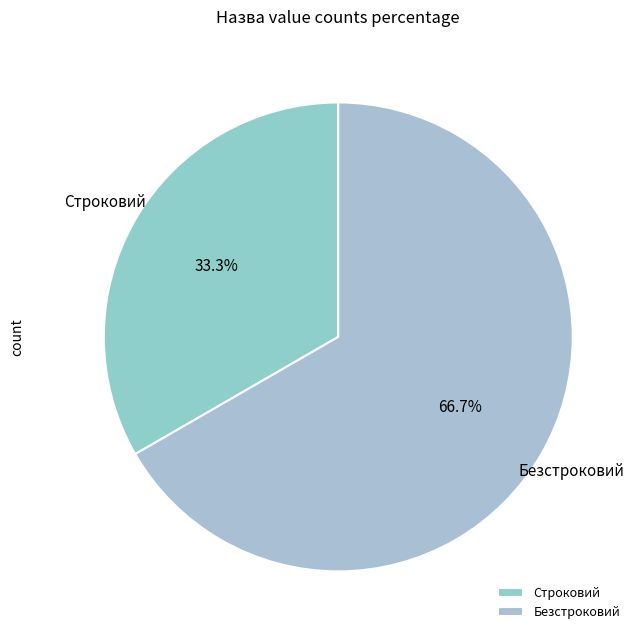

How many segments does this pie chart have?

2